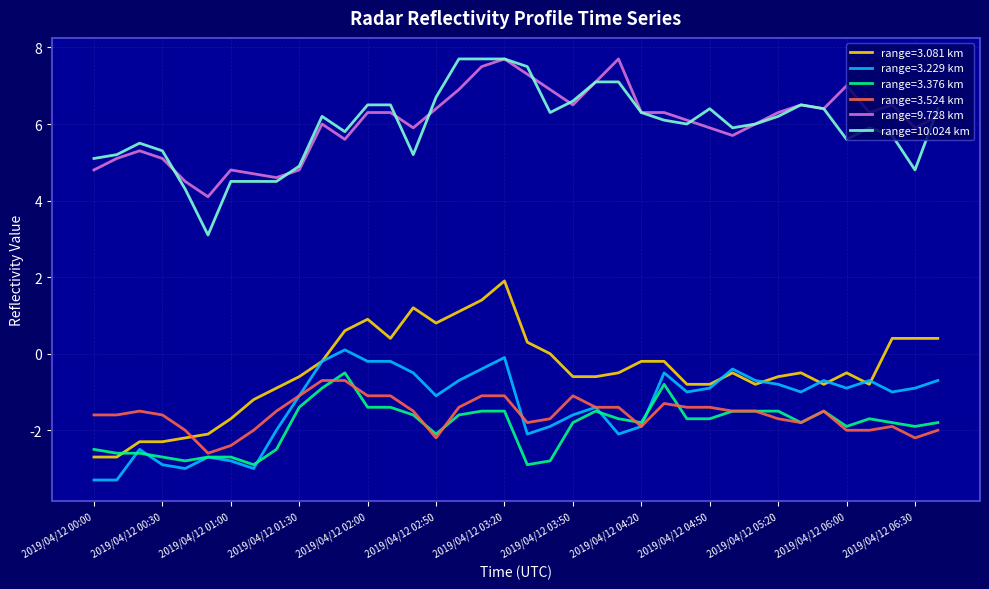

What is the highest value of the range=10.024 km series?

7.7